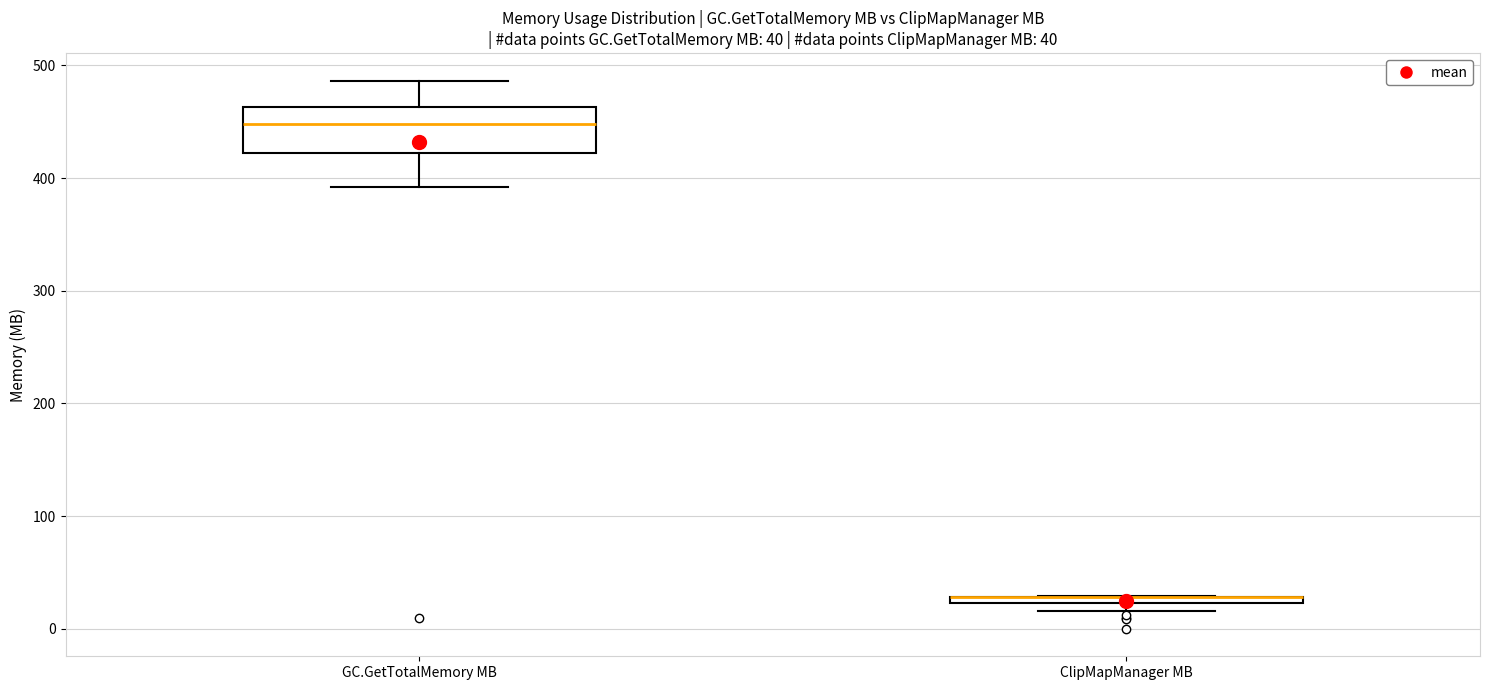

Comparing the boxes themselves (not the whiskers), which one is the tallest?

GC.GetTotalMemory MB